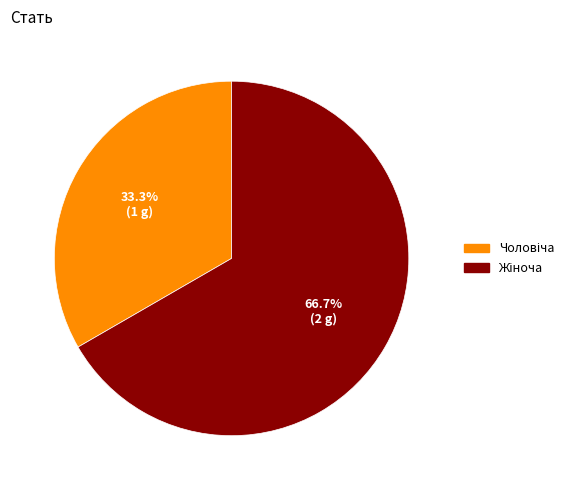

Does any single category account for the majority?

Yes